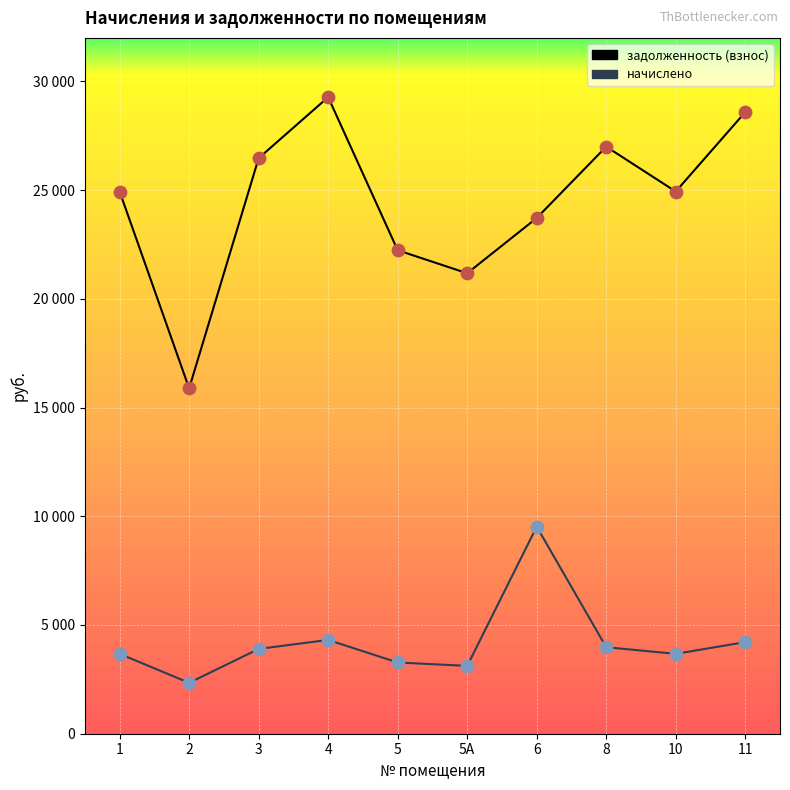

What is the total value across all series at 8?

30976.4